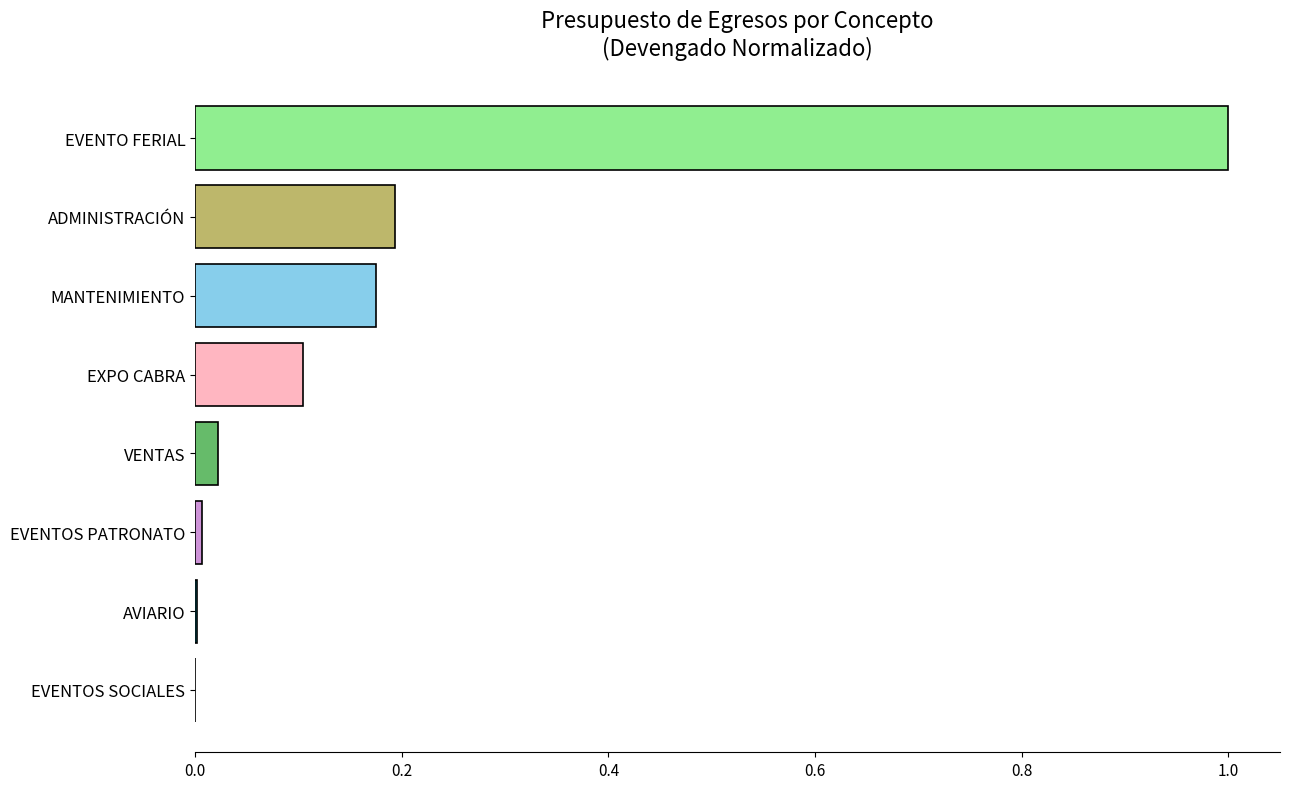

What is the maximum value shown in the chart?

1.0